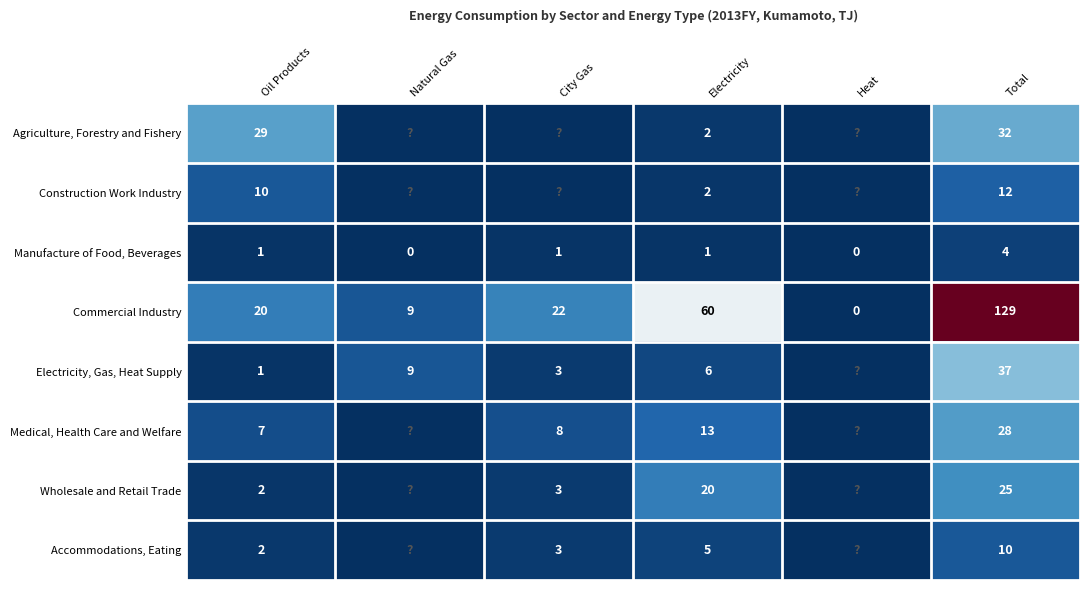

Which series changed the most between Electricity and Total?

Commercial Industry